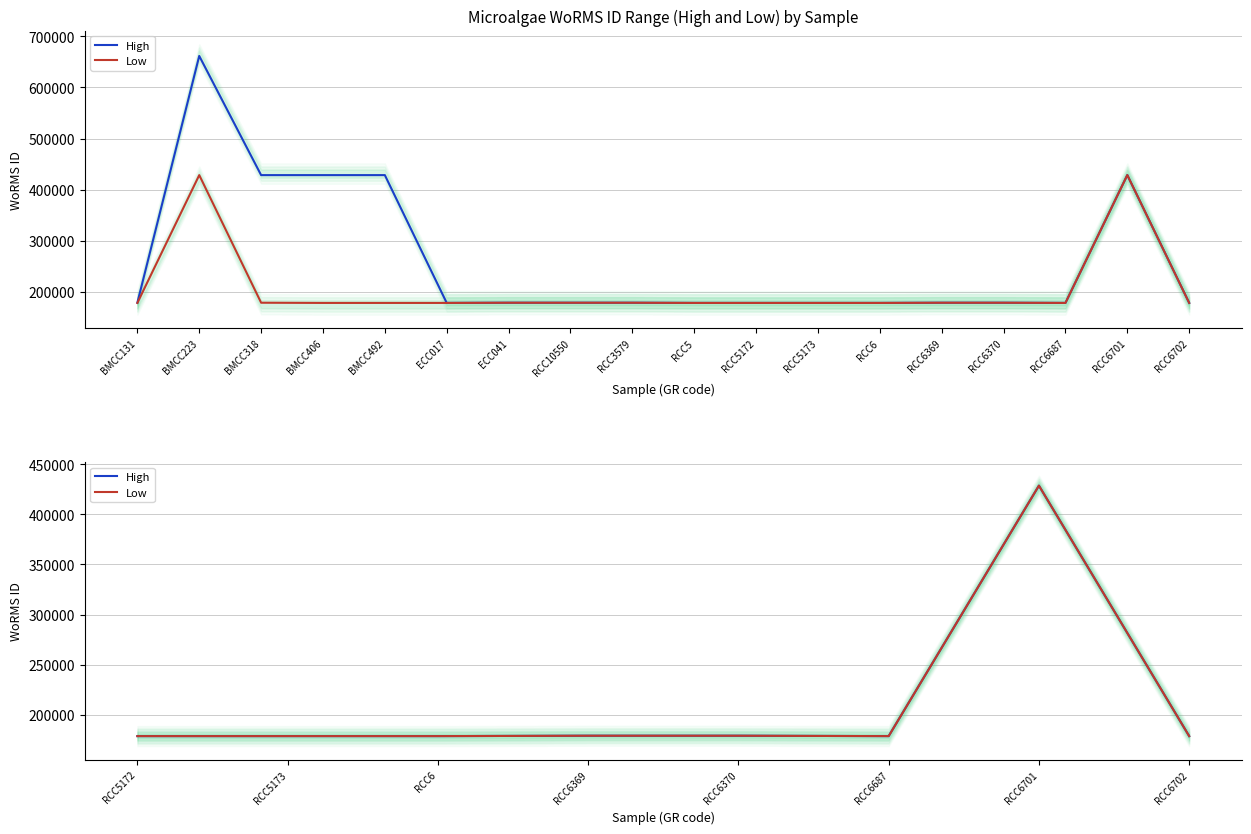

What is the total value across all series at RCC5172?

357178